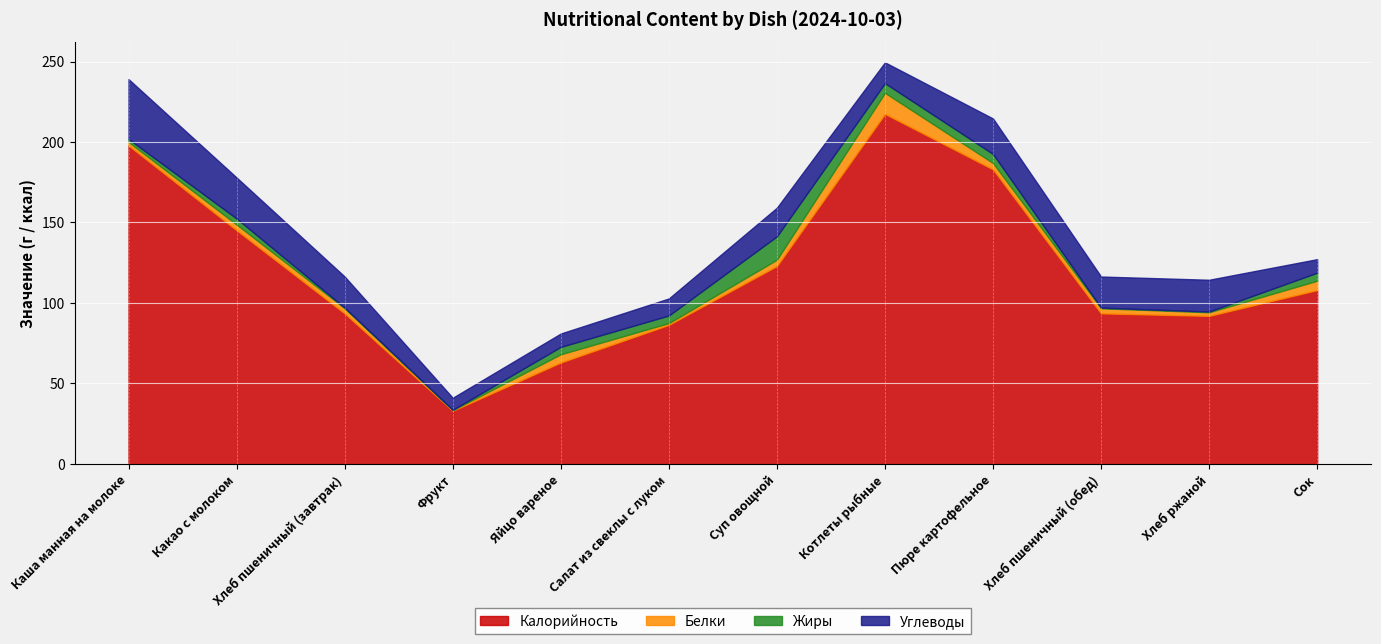

Which series has the largest range (max minus min)?

Калорийность